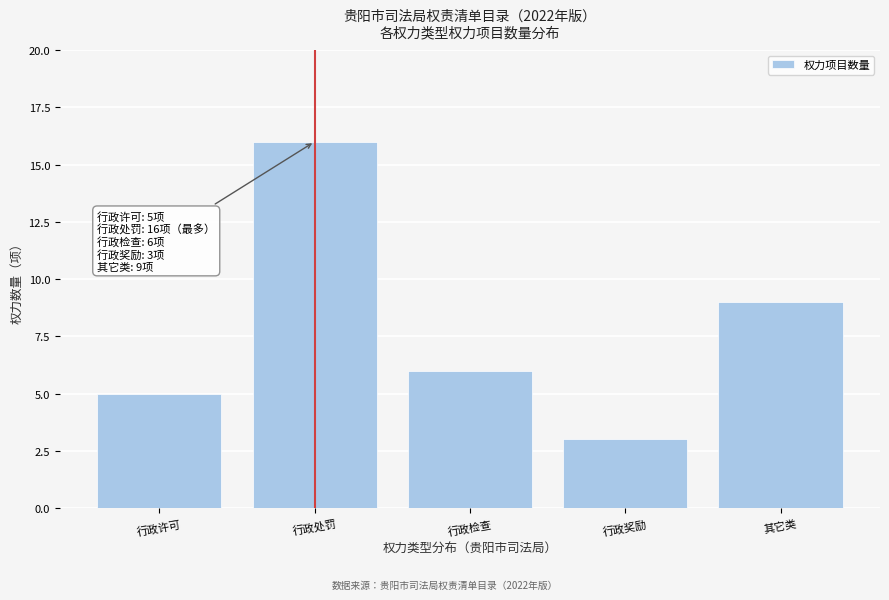

Reading left to right, extract all data points from this chart.

5	16	6	3	9